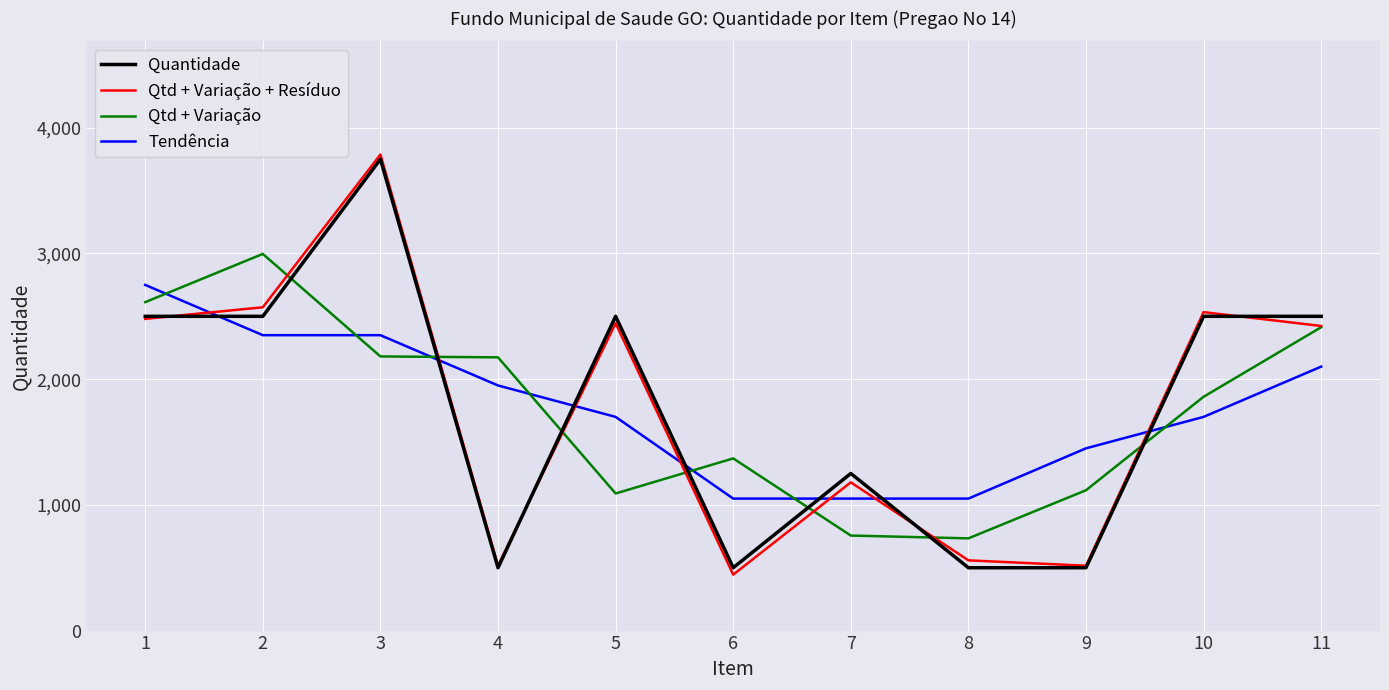

How many intersections are there between Qtd + Variação and Tendência?

7